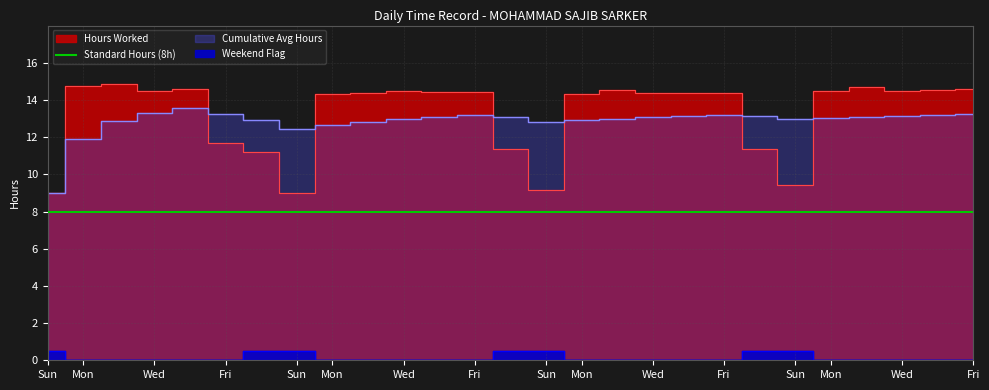

Approximately how many times larger is the value at Sun compared to Sun?

1.0